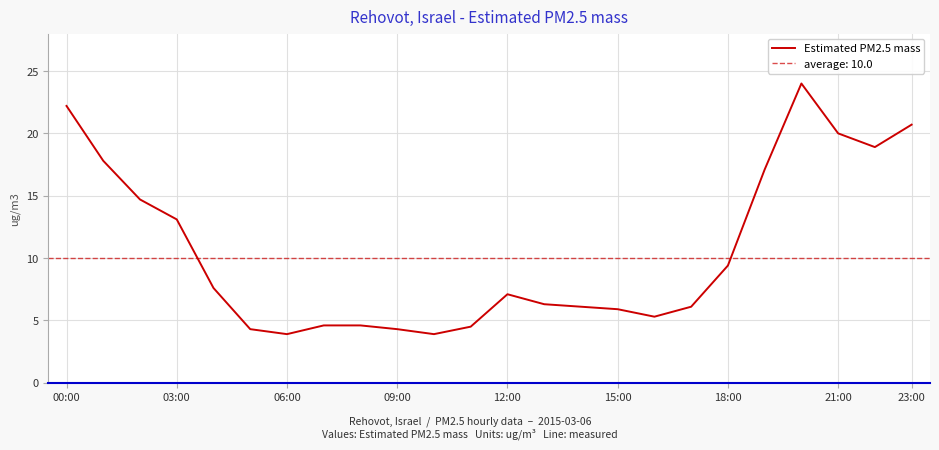

The Estimated PM2.5 mass series shows 2.1 at 06:00. True or false?

False